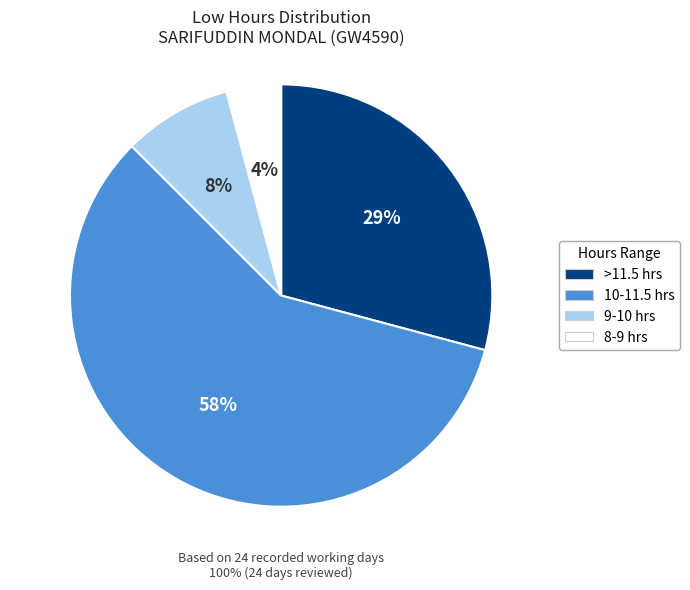

Do Day 4 and Day 11 together represent more than half of the pie?

No